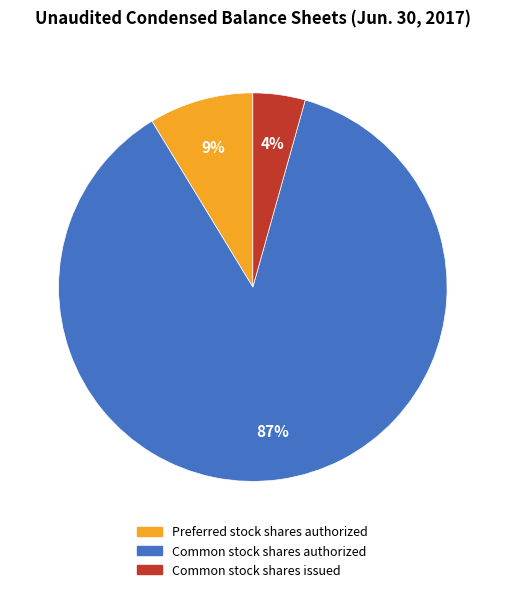

To the nearest percent, what is the difference between the largest and smallest slice percentages?

83%